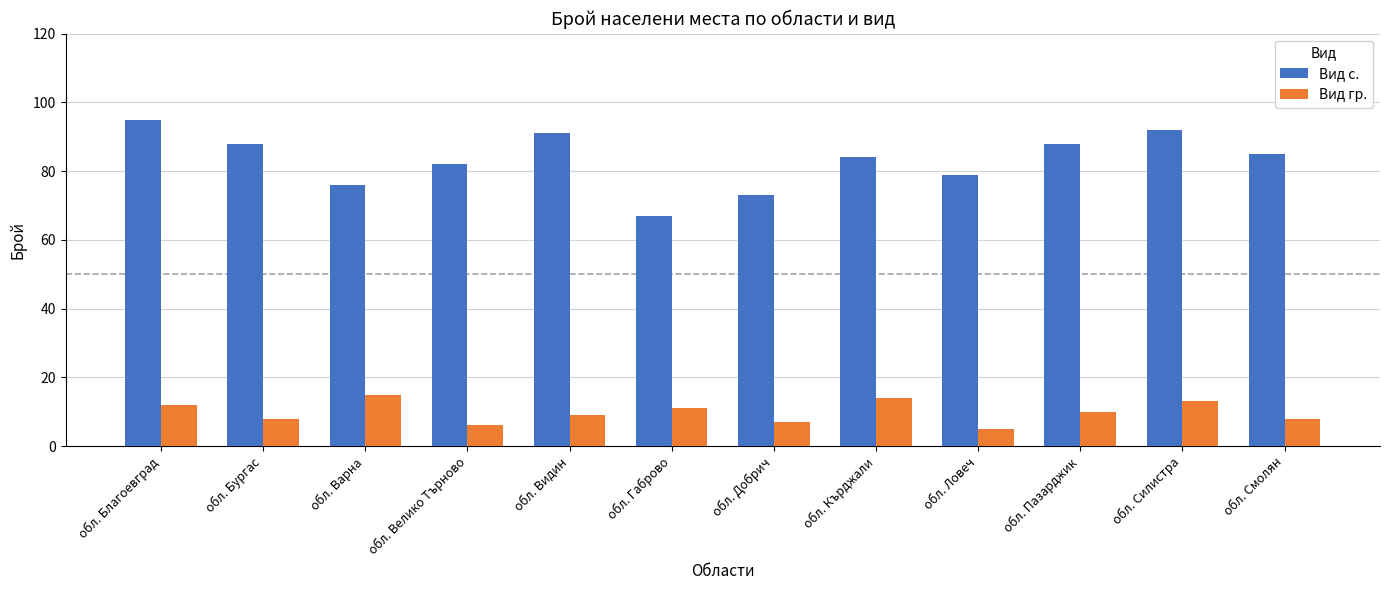

Reading left to right, what are all the values shown in this chart?

Вид с.: обл. Благоевград=95	обл. Бургас=88	обл. Варна=76	обл. Велико Търново=82	обл. Видин=91	обл. Габрово=67	обл. Добрич=73	обл. Кърджали=84	обл. Ловеч=79	обл. Пазарджик=88	обл. Силистра=92	обл. Смолян=85
Вид гр.: обл. Благоевград=12	обл. Бургас=8	обл. Варна=15	обл. Велико Търново=6	обл. Видин=9	обл. Габрово=11	обл. Добрич=7	обл. Кърджали=14	обл. Ловеч=5	обл. Пазарджик=10	обл. Силистра=13	обл. Смолян=8